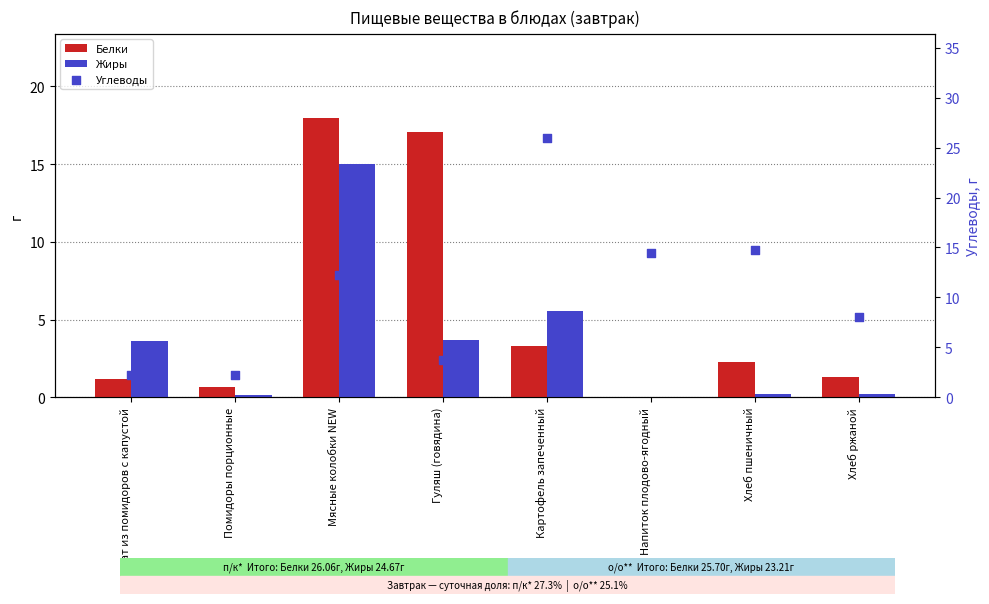

Is the value of Жиры at Мясные колобки NEW greater than the value of Белки at Помидоры порционные?

Yes